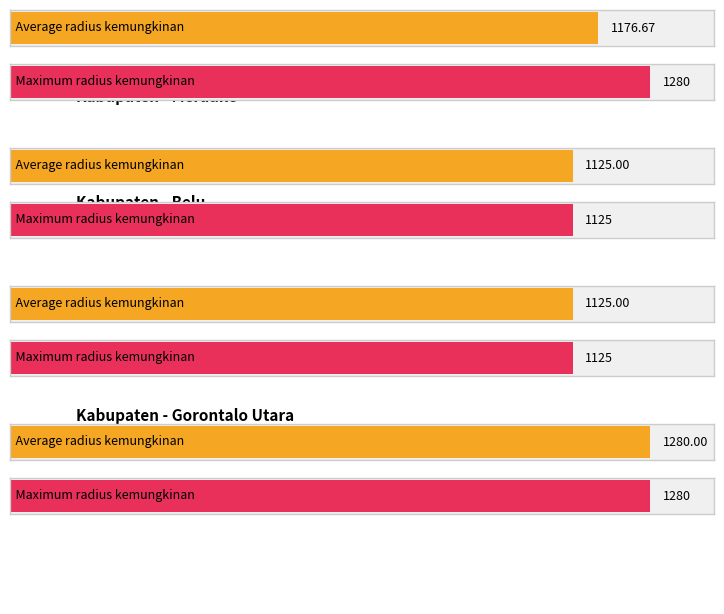

What is the difference between the maximum and minimum values in the Maximum utilization series?

155